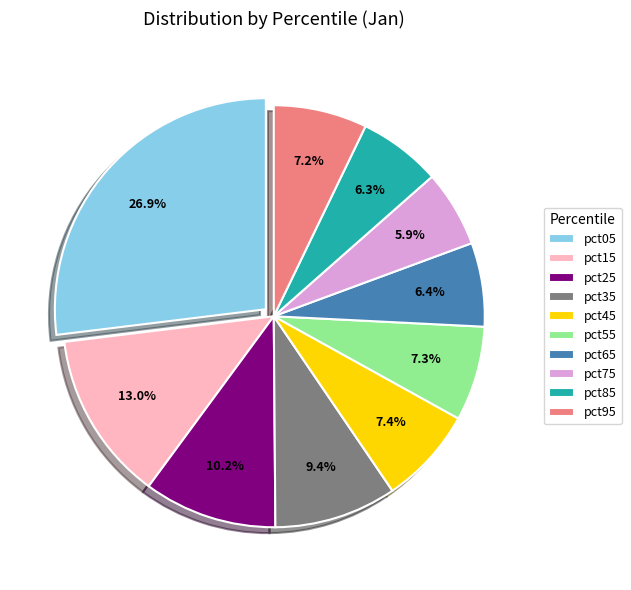

What is the largest slice in the pie chart?

pct05